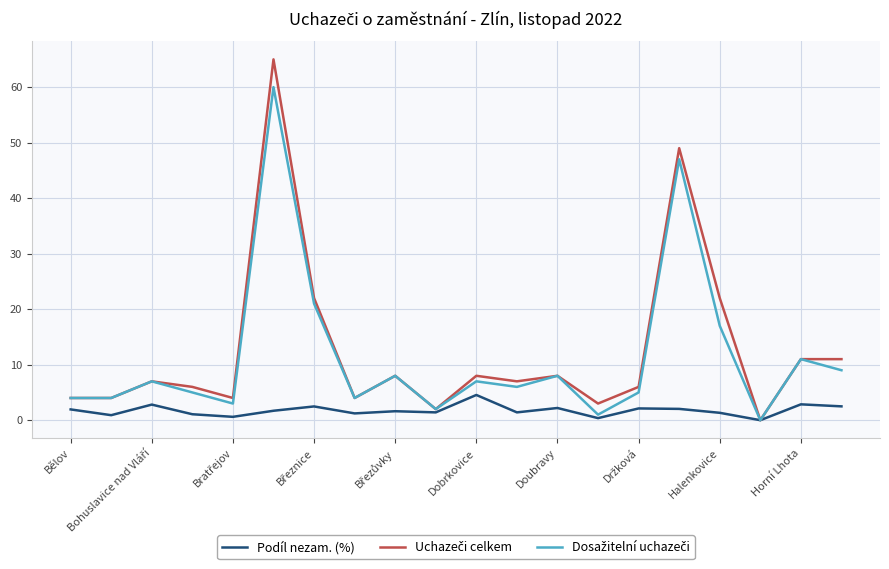

What is the greatest value displayed?

65.0